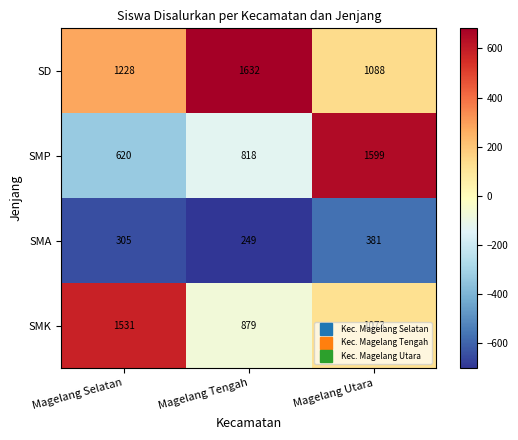

At Magelang Utara, list the series in order from largest to smallest.

SMP, SD, SMK, SMA